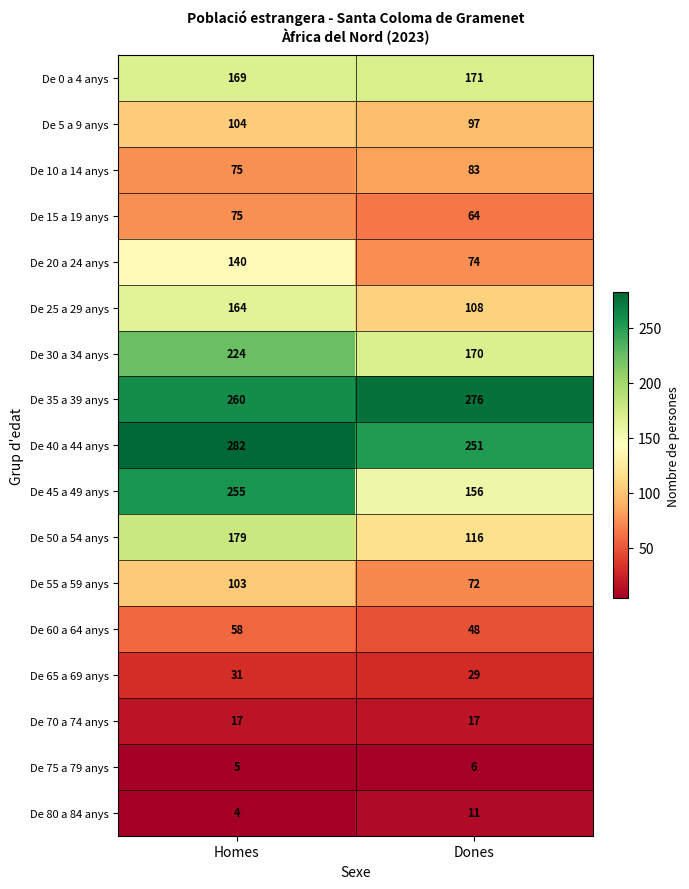

The value of De 65 a 69 anys at Dones is 41. True or false?

False